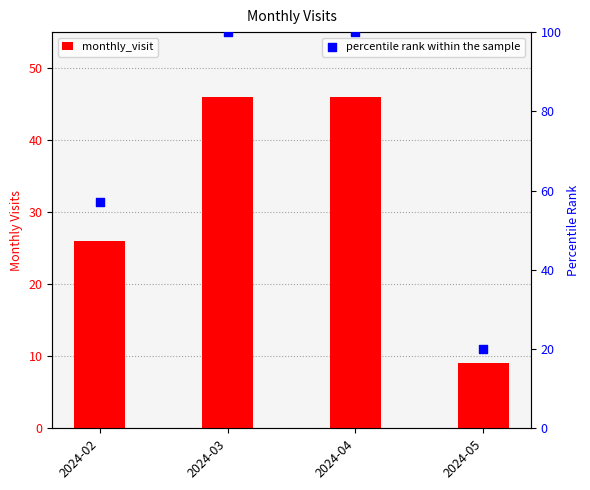

At which category is the sum across all series the highest?

2024-03